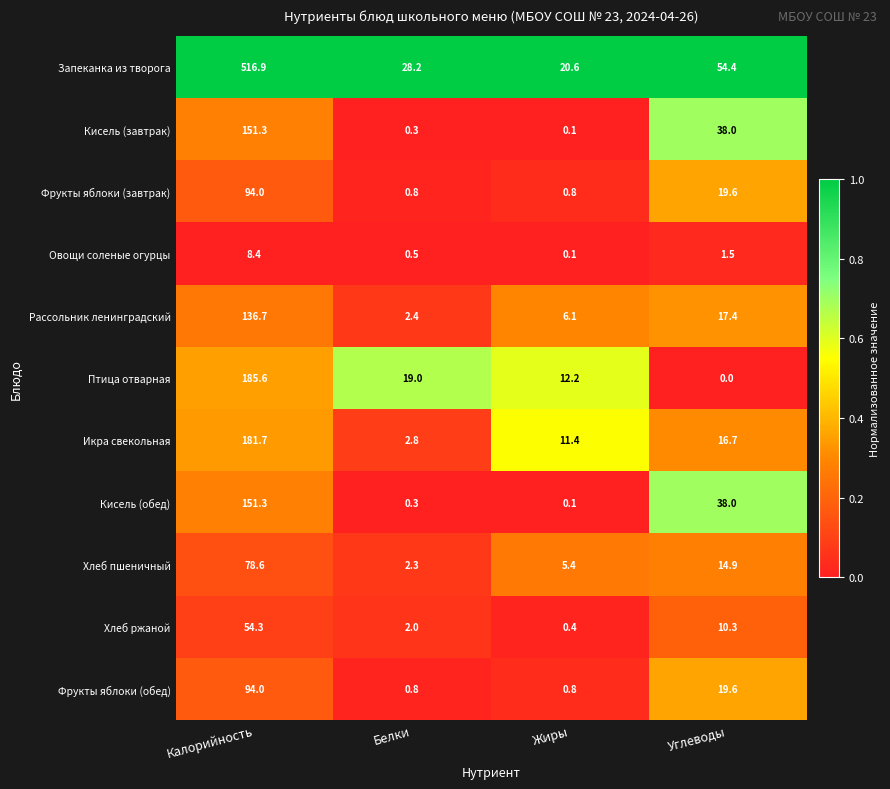

At how many categories does at least one series exceed 0?

4